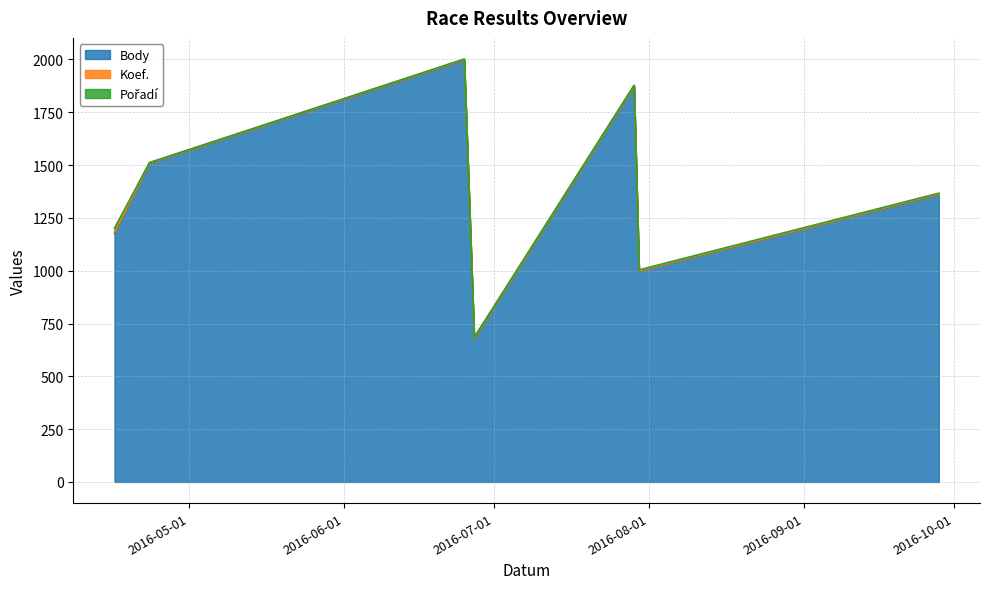

Which label corresponds to the smallest value in the chart?

2016-04-23